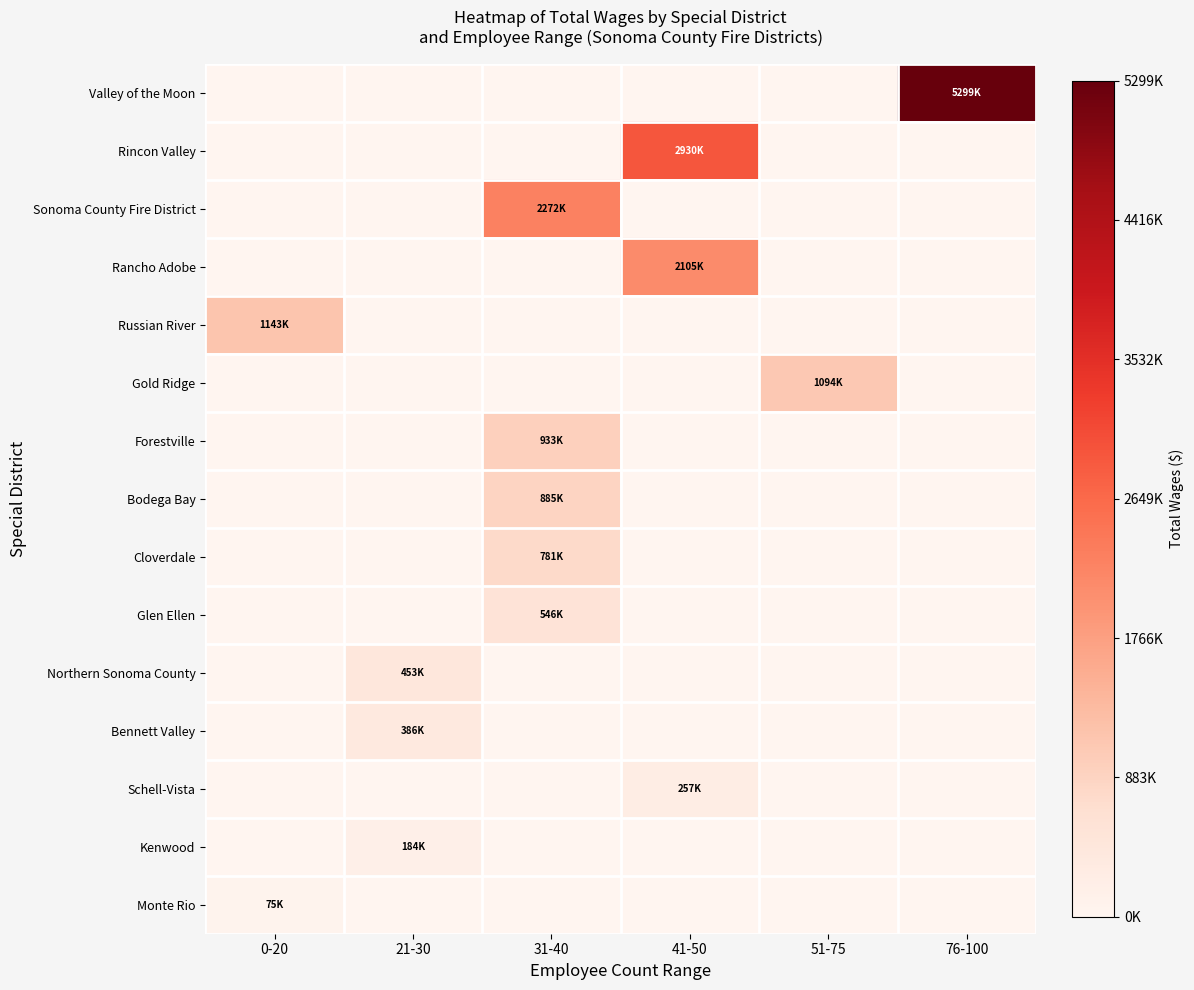

What is the total value across all series at 76-100?

5299304